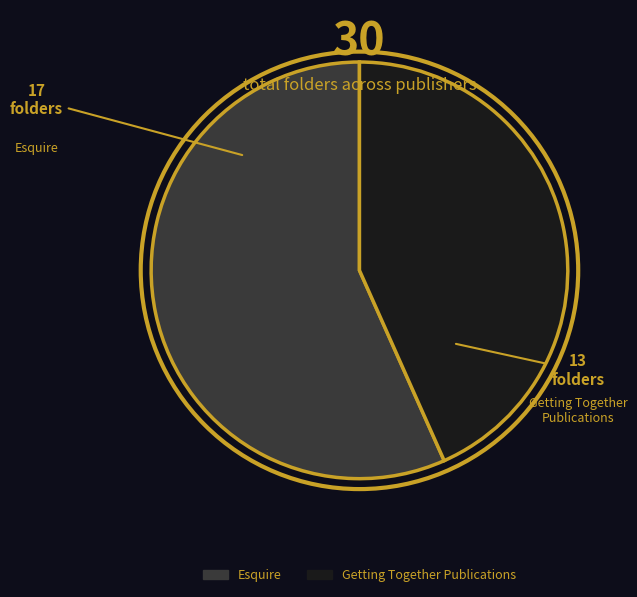

Rank the categories by value from highest to lowest.

Esquire, Getting Together Publications